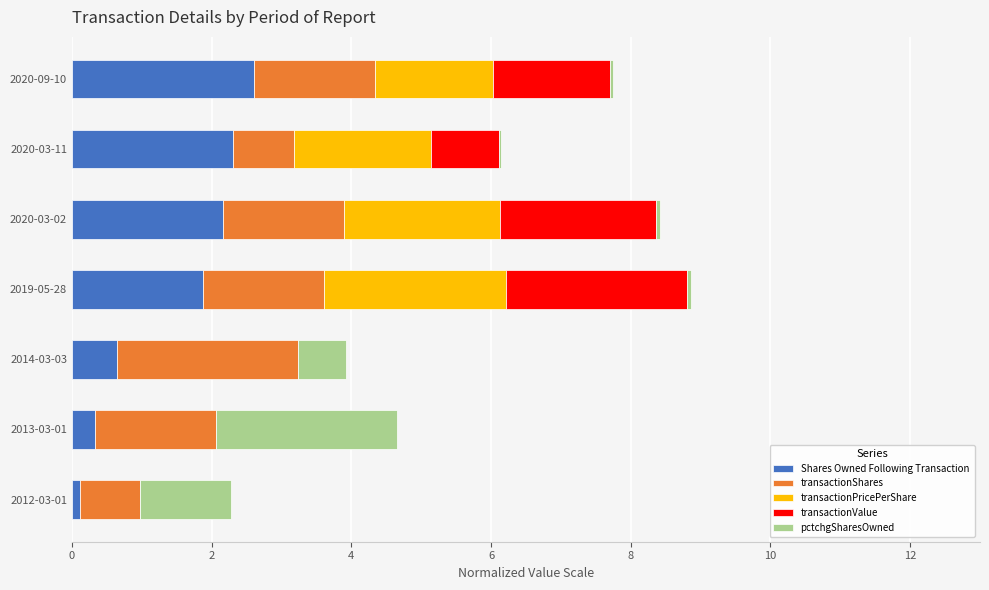

What is the total value across all series at 2013-03-01?

4.7